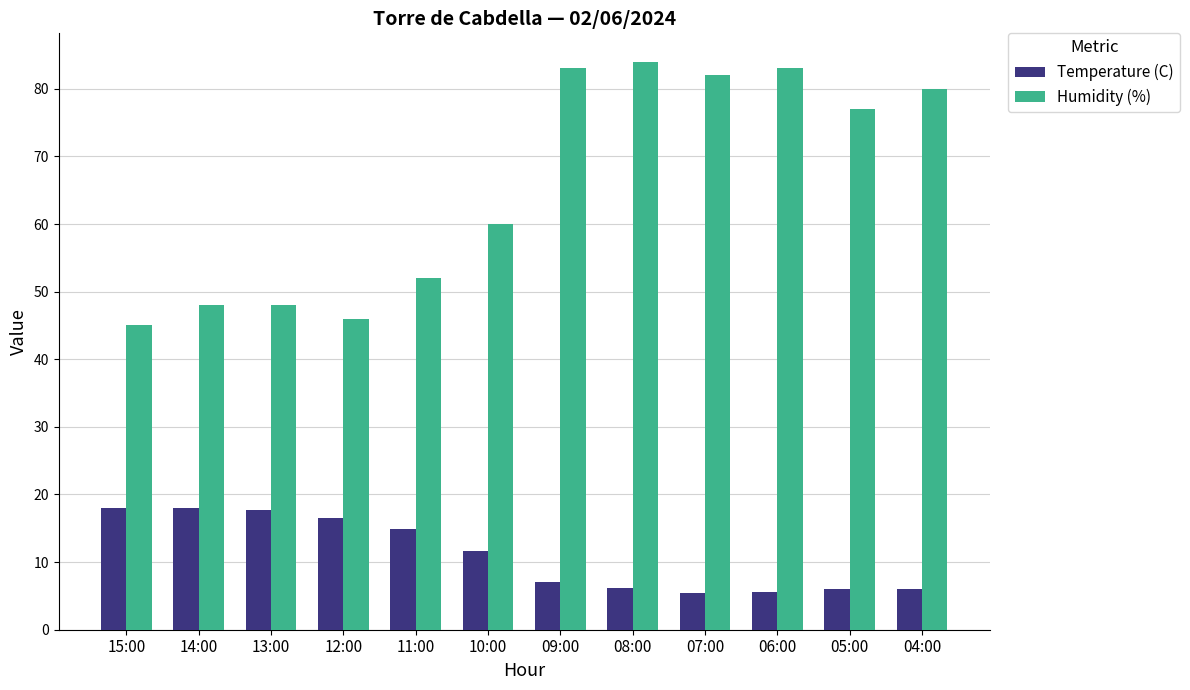

The value of Temperature (C) at 15:00 is 18.0. True or false?

True